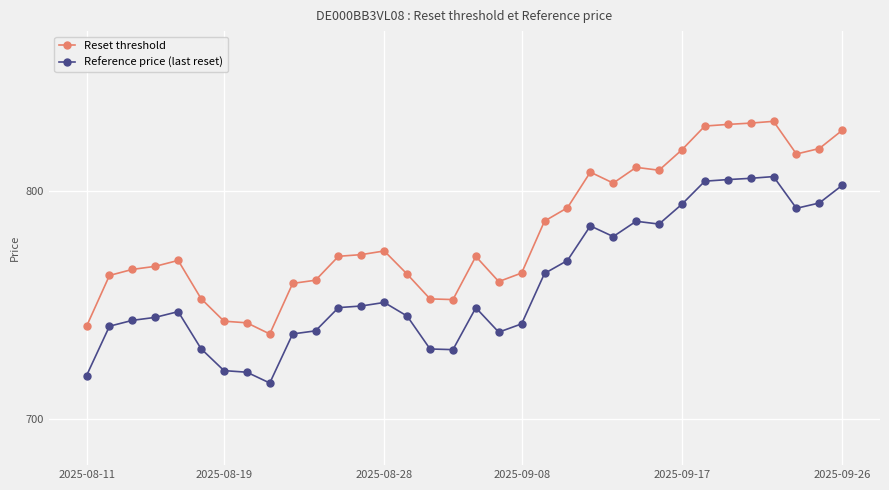

Rank the series by their average value, from highest to lowest.

Reset threshold, Reference price (last reset)